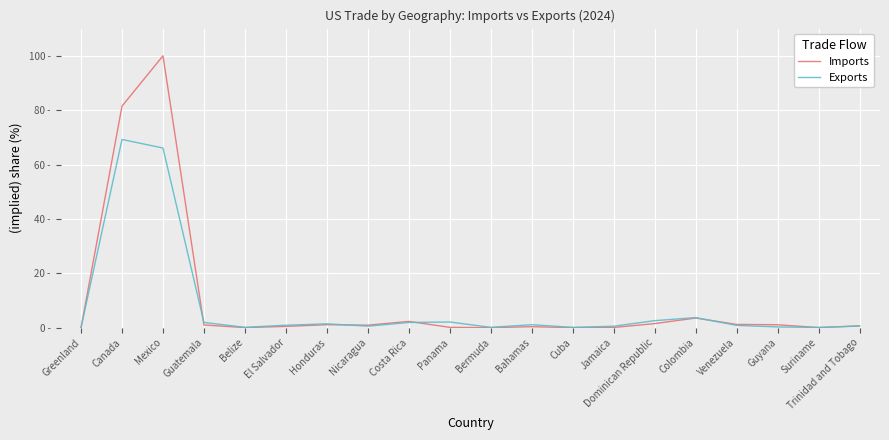

Does the chart display data point markers on the line(s)?

No